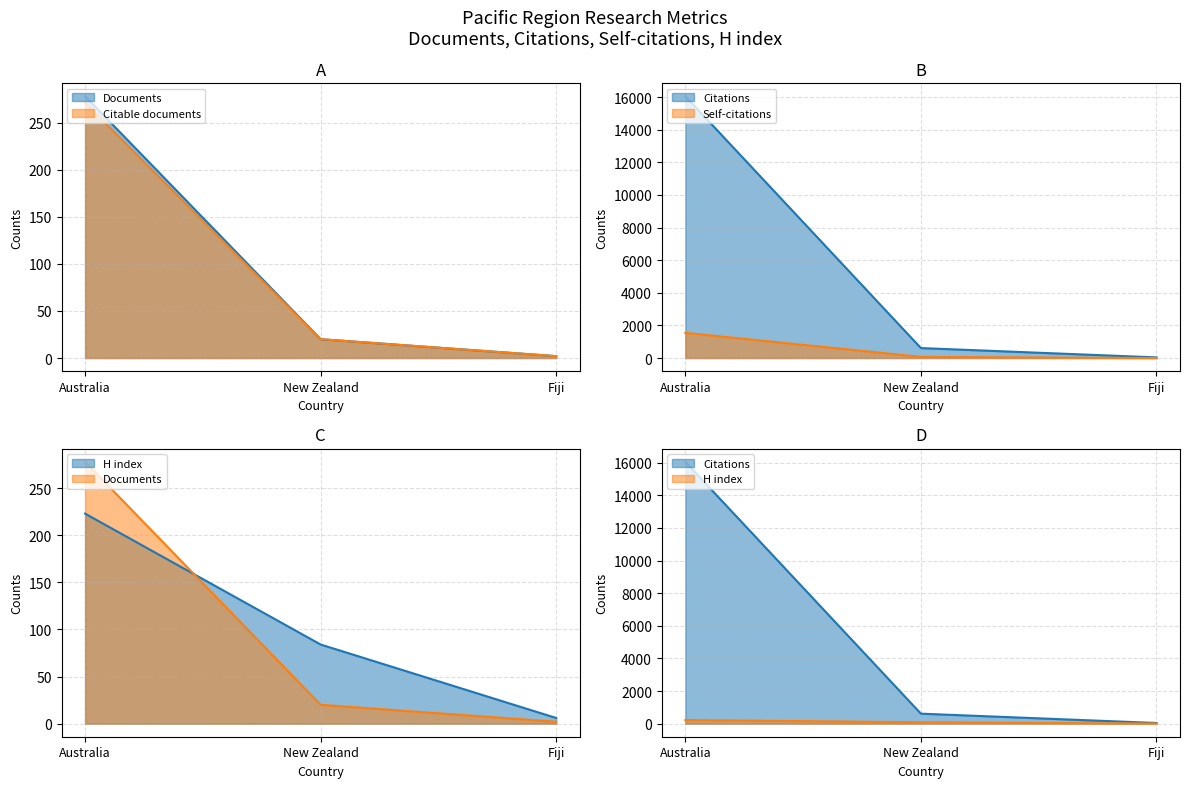

At which label is Citable documents closest to 136?

New Zealand